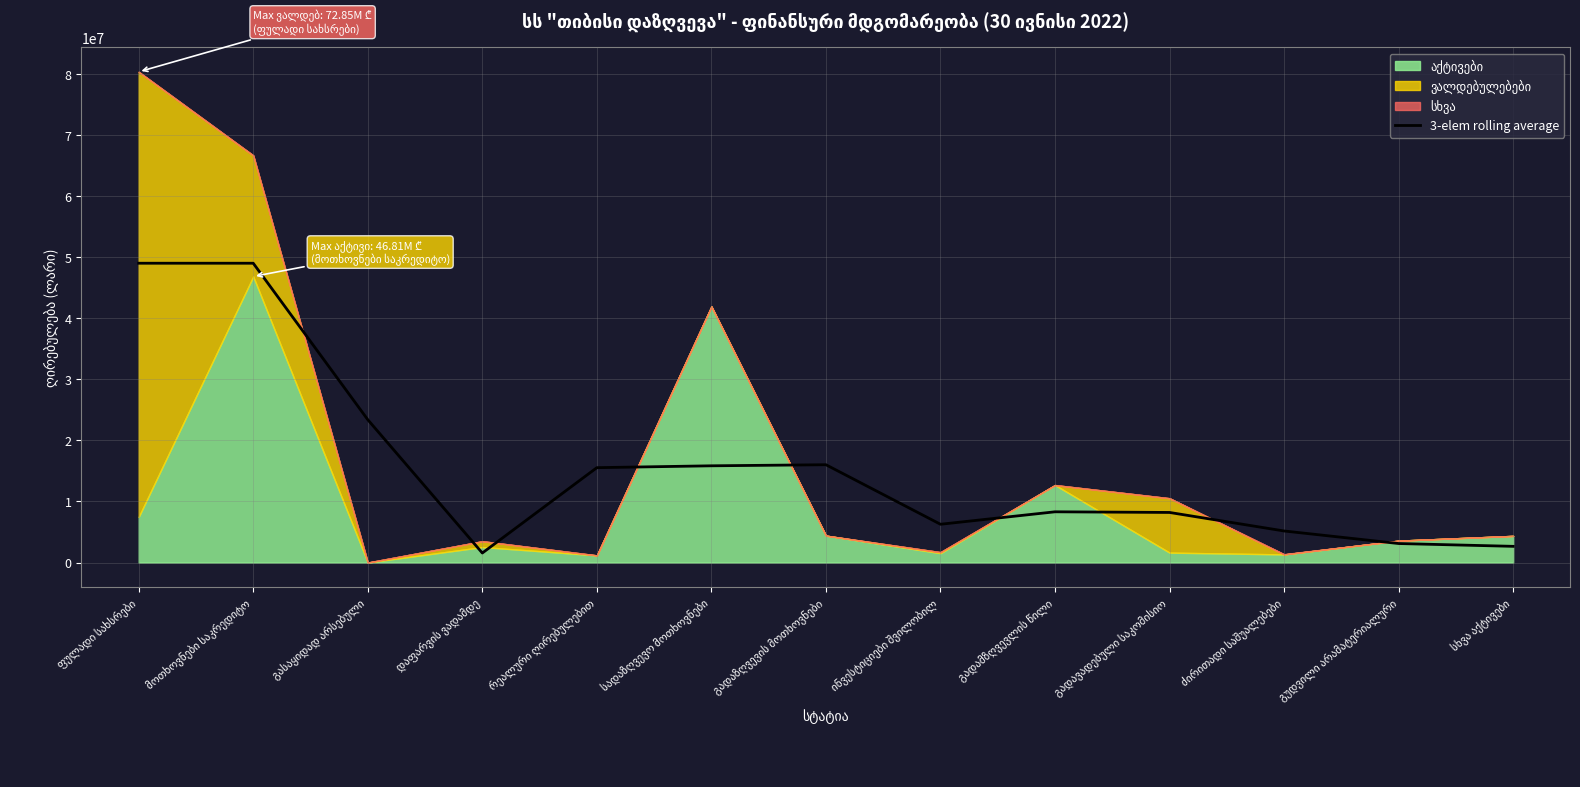

How many values are below 8298378?

6